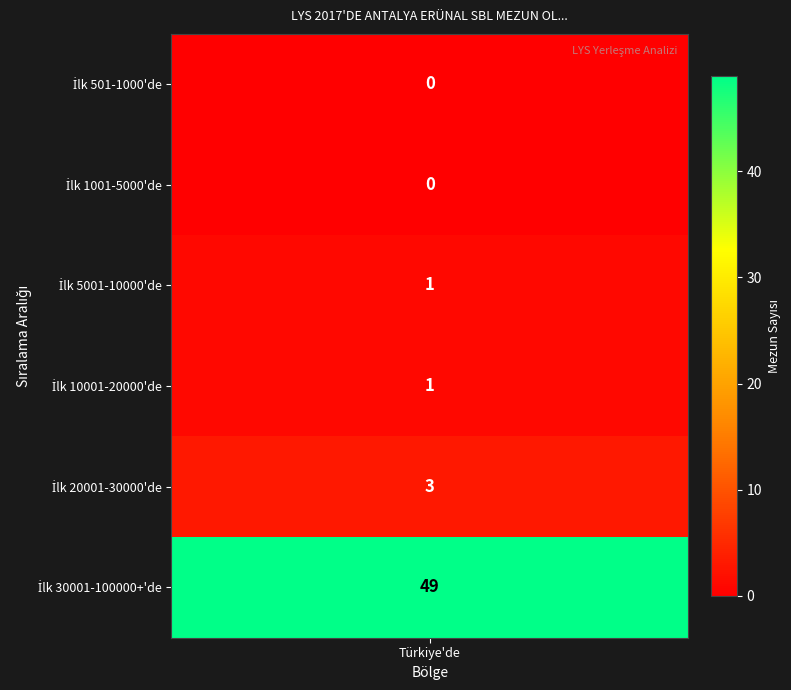

What is the sum of the values at İlk 501-1000'de and İlk 30001-100000+'de?

49